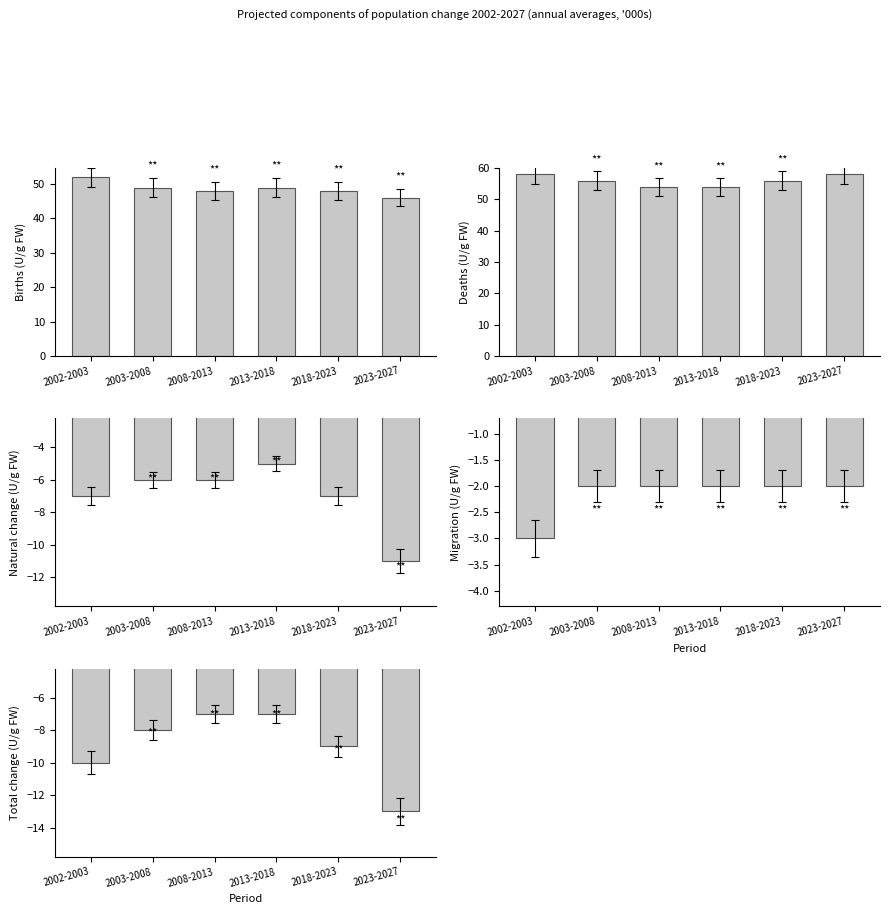

What is the label of the 6th bar from the right?

2002-2003